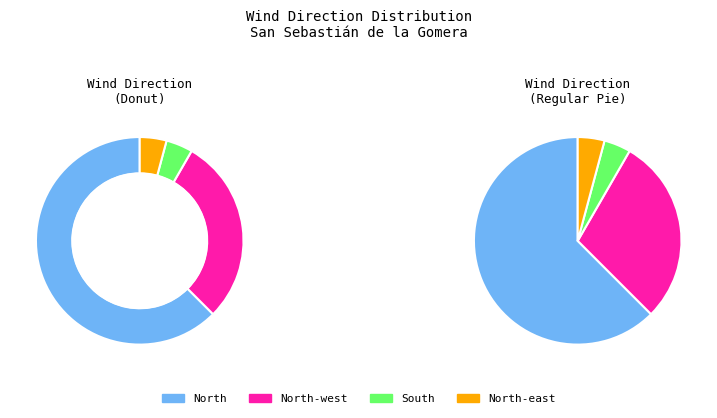

Is North the majority of the pie?

Yes